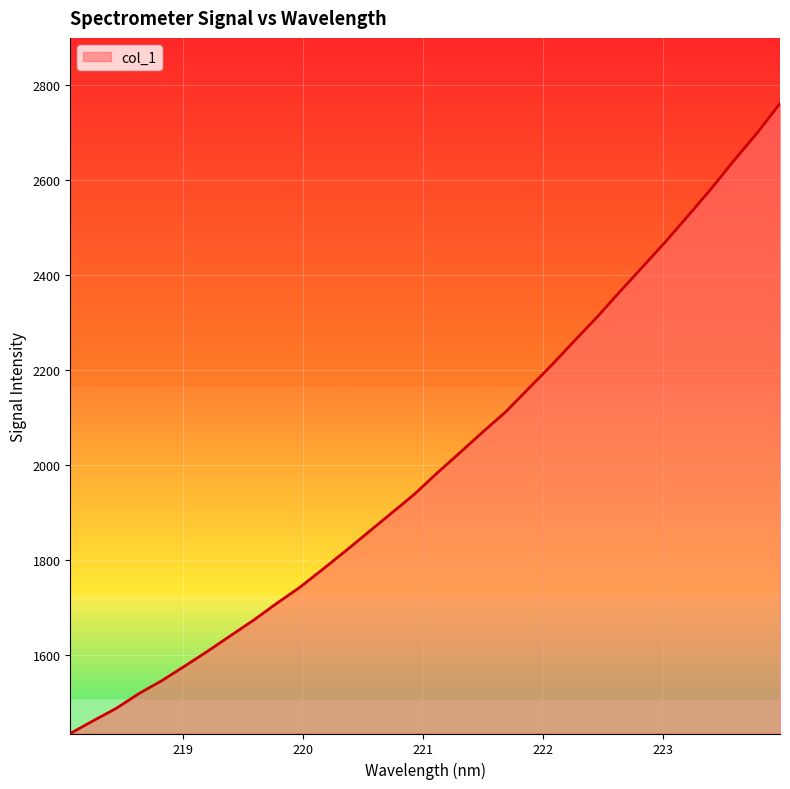

What is the maximum value shown in the chart?

2760.7